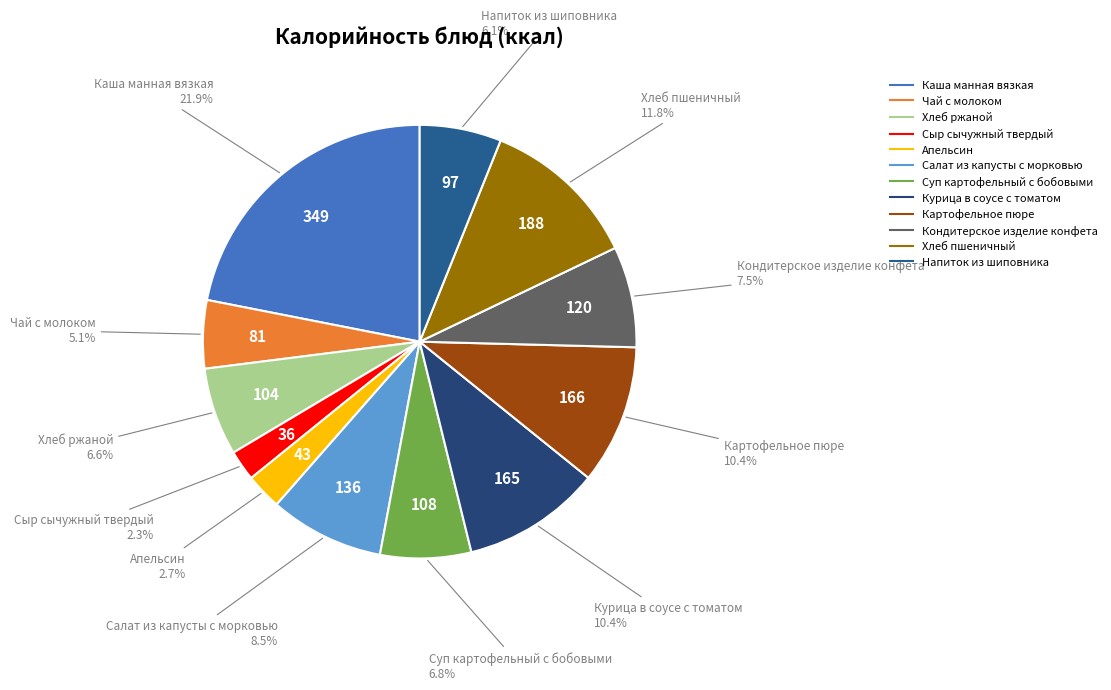

To the nearest percent, what percentage of the pie is Каша манная вязкая?

22%